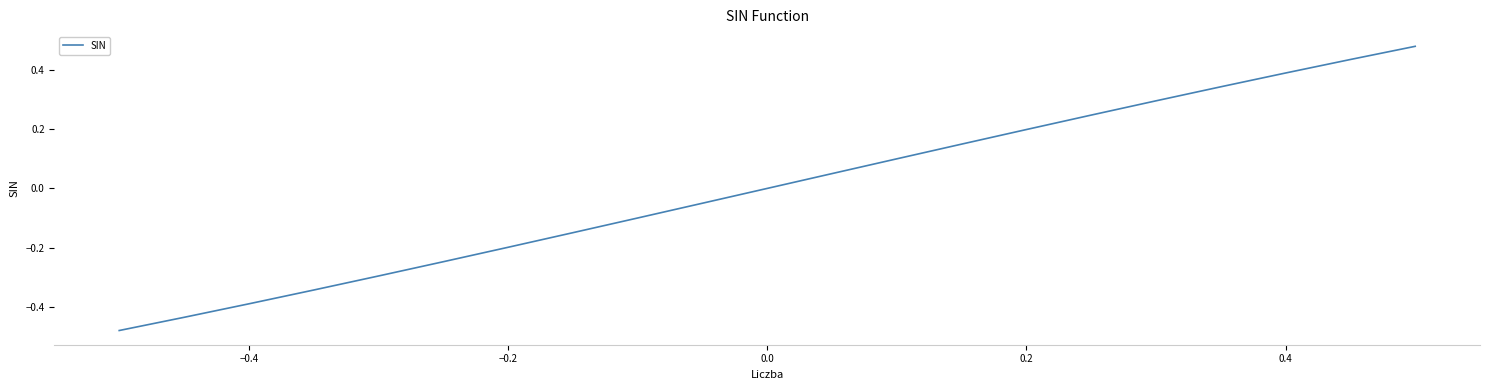

How many lines are shown in the chart?

1